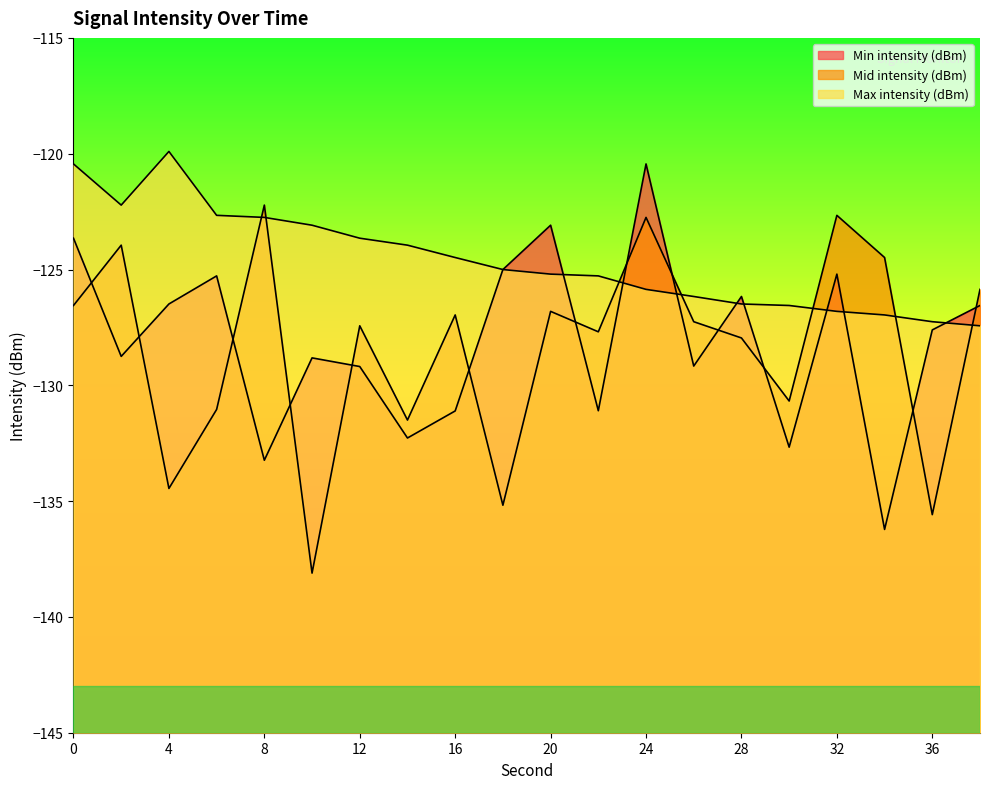

Which has a higher value, 32 or 8?

32